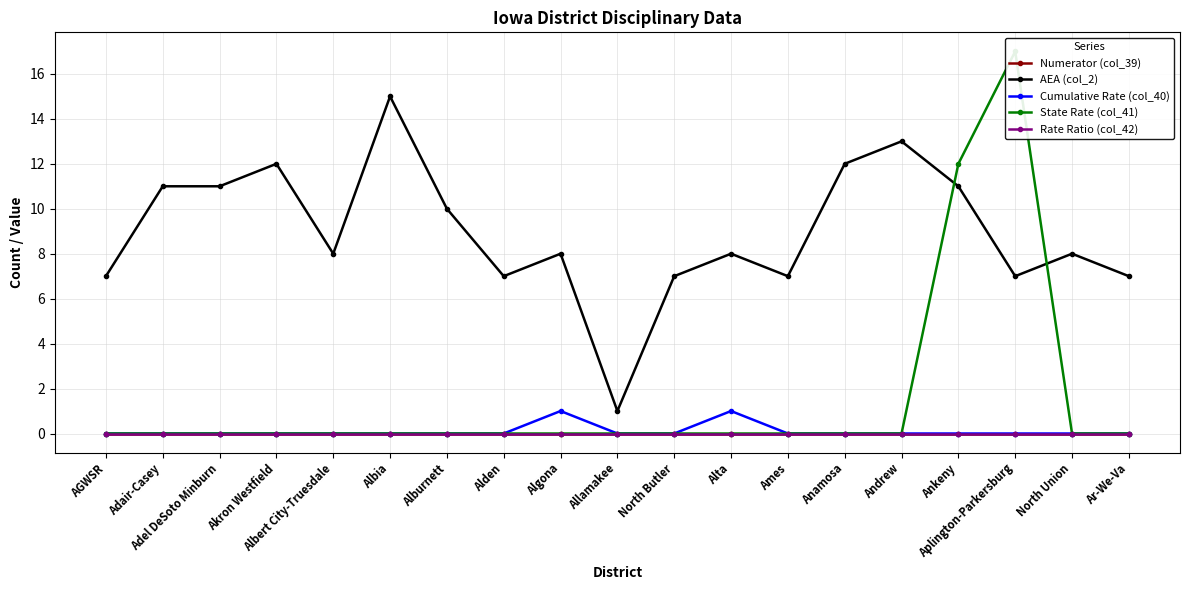

How many Cumulative Rate (col_40) values are between 0 and 1?

19